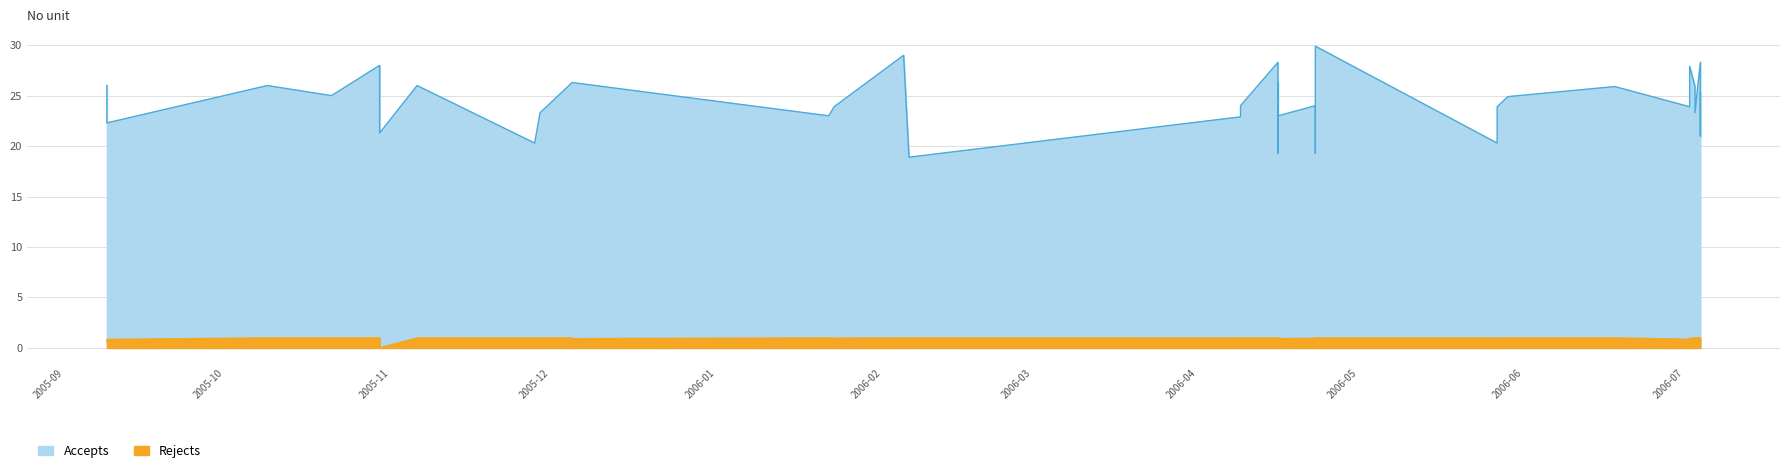

At which category does Rejects reach its first local peak?

2005-10-12